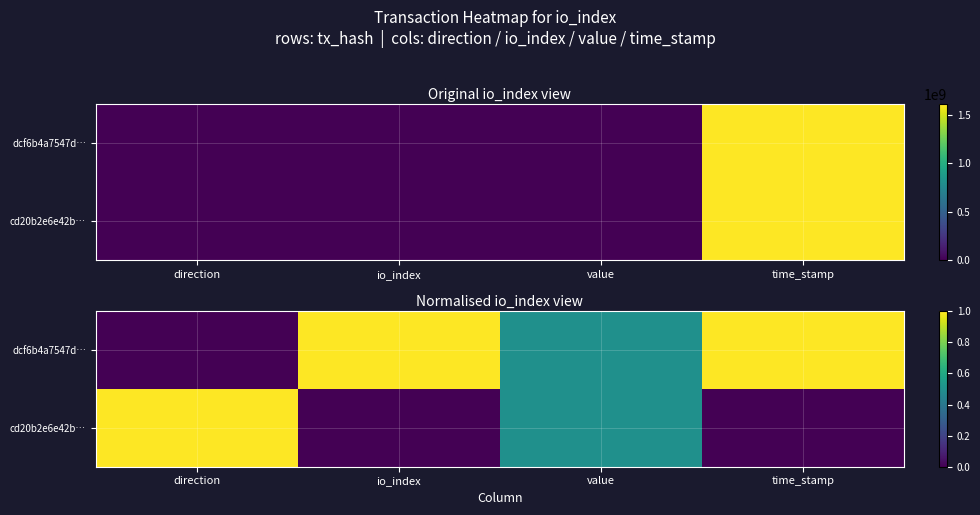

At which label is dcf6b4a7547d… closest to 0?

direction